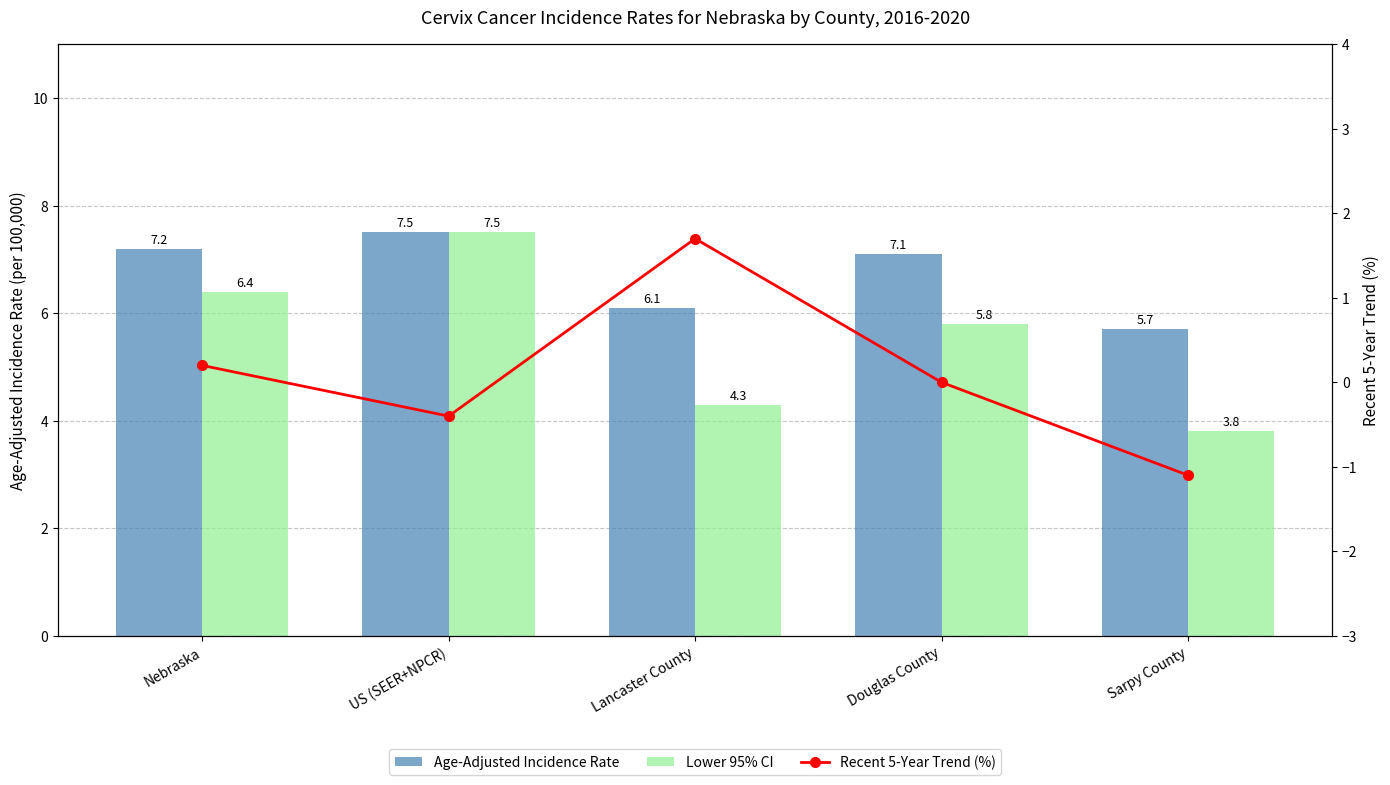

What is the spread (max minus min) of values at Douglas County?

7.1